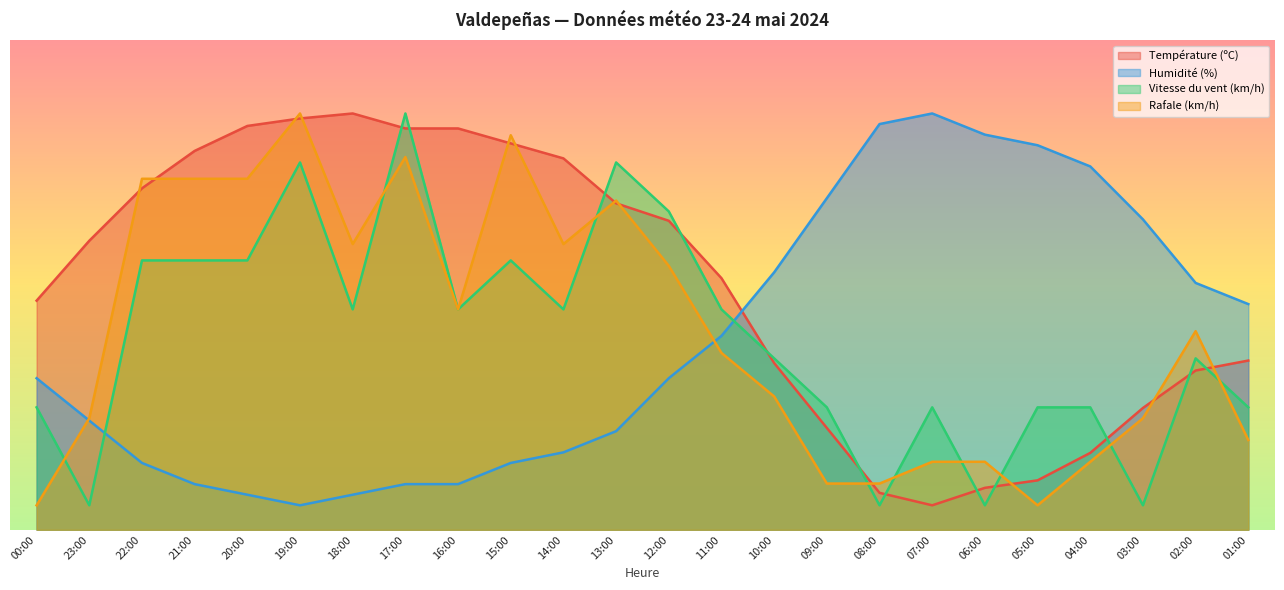

What is the sum of all Rafale (km/h) values?

977.8